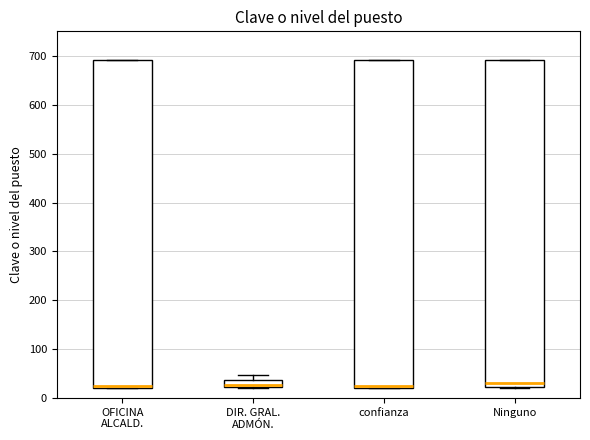

Where is the upper edge of the box for OFICINA ALCALD. on the y-axis? The values are not printed on the chart, so give them approximately, as read against the axis.

690